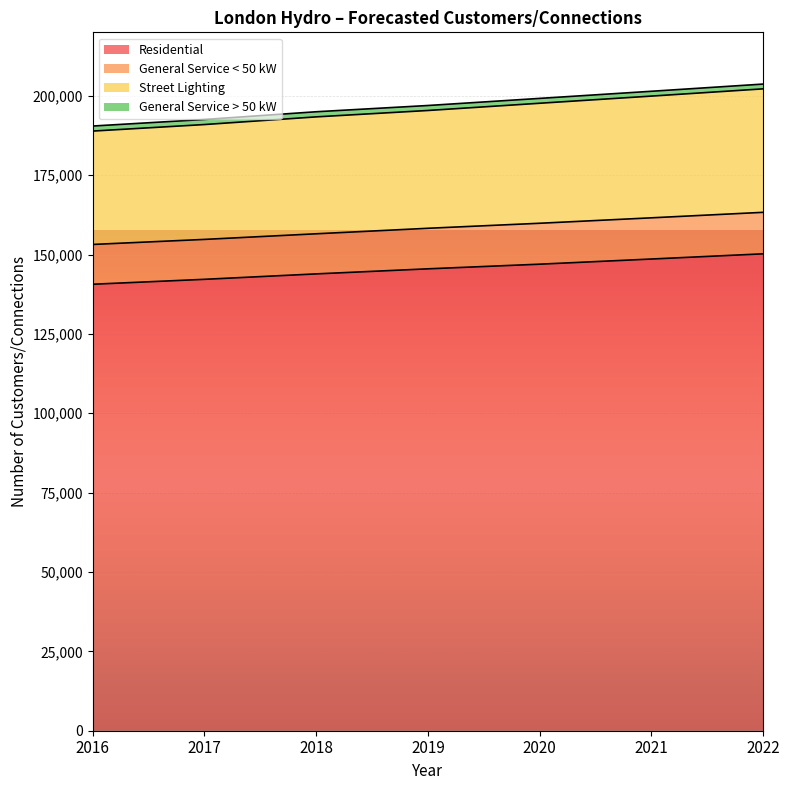

Is it true that General Service < 50 kW equals 154781 at 2017?

True